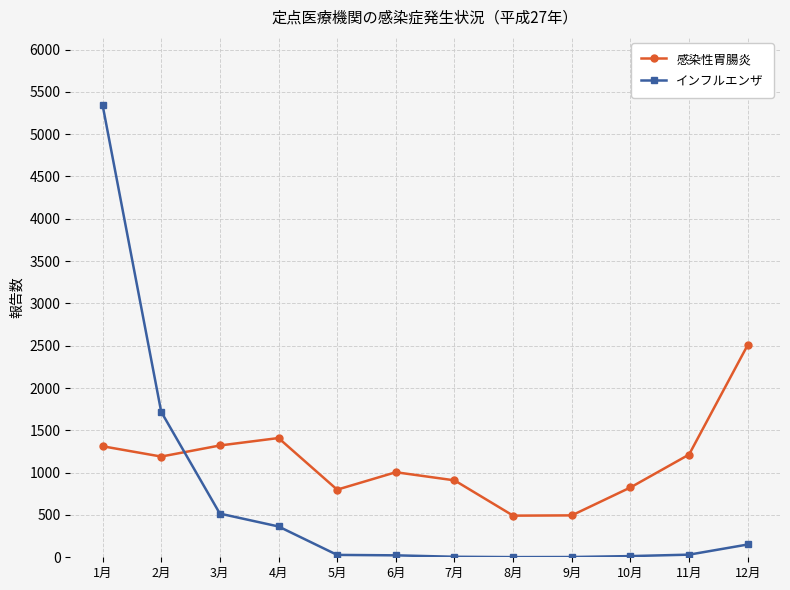

How many series are shown in this chart?

2